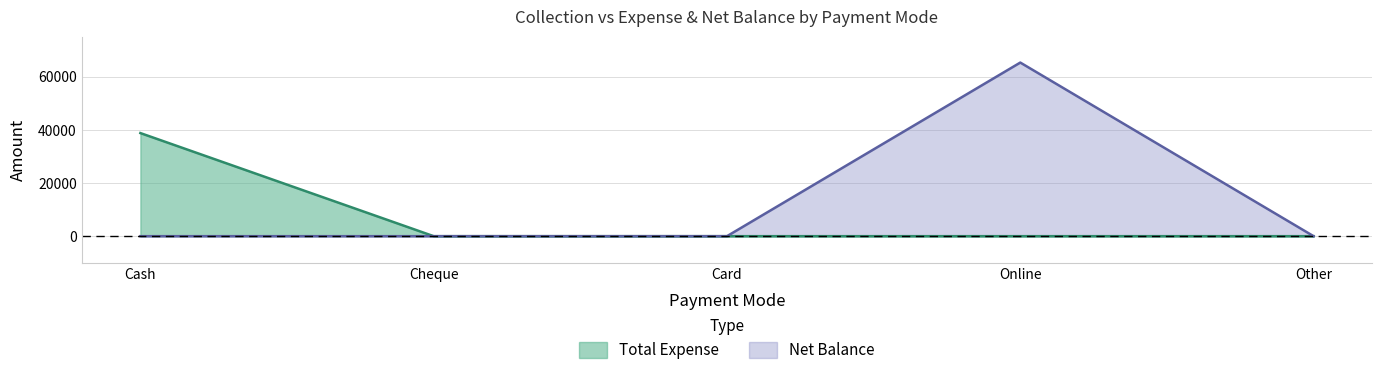

What is the sum of the Net Balance values at Online and Card?

65250